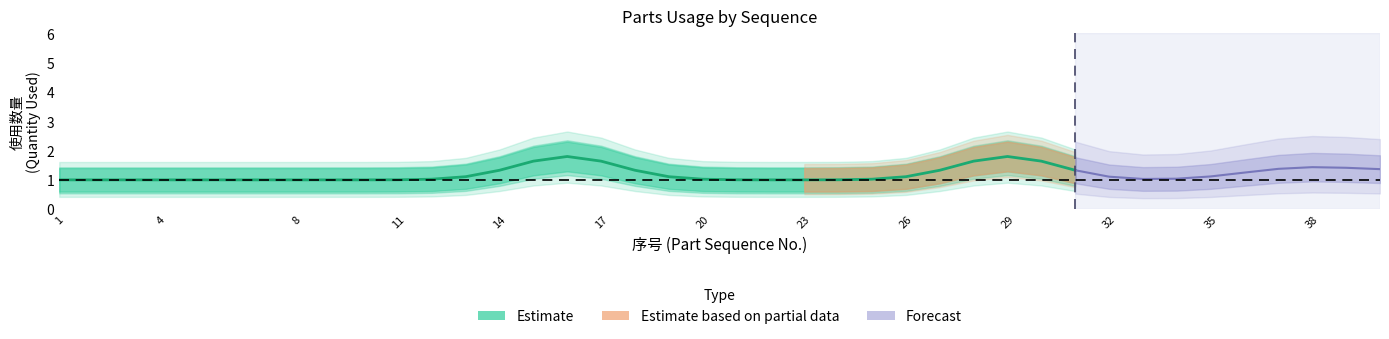

What is the approximate value at 4?

1.0